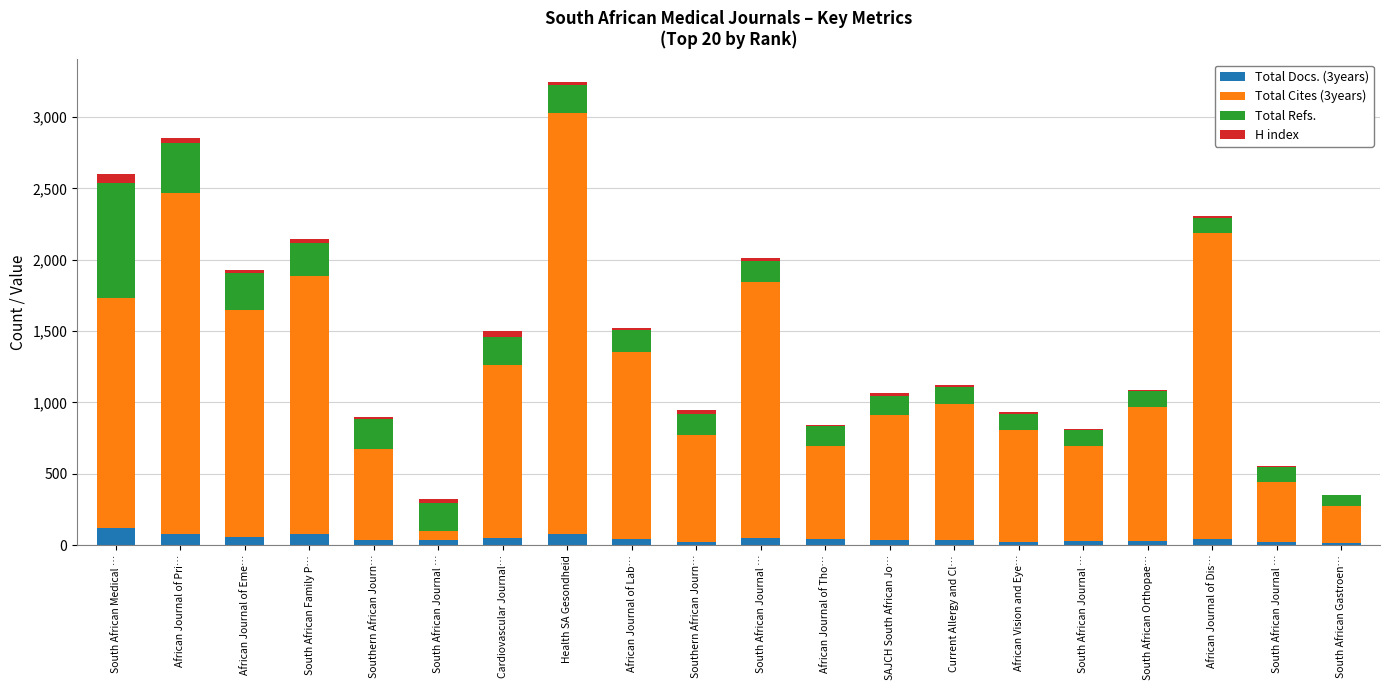

What is the label of the 17th bar from the right?

South African Family P…